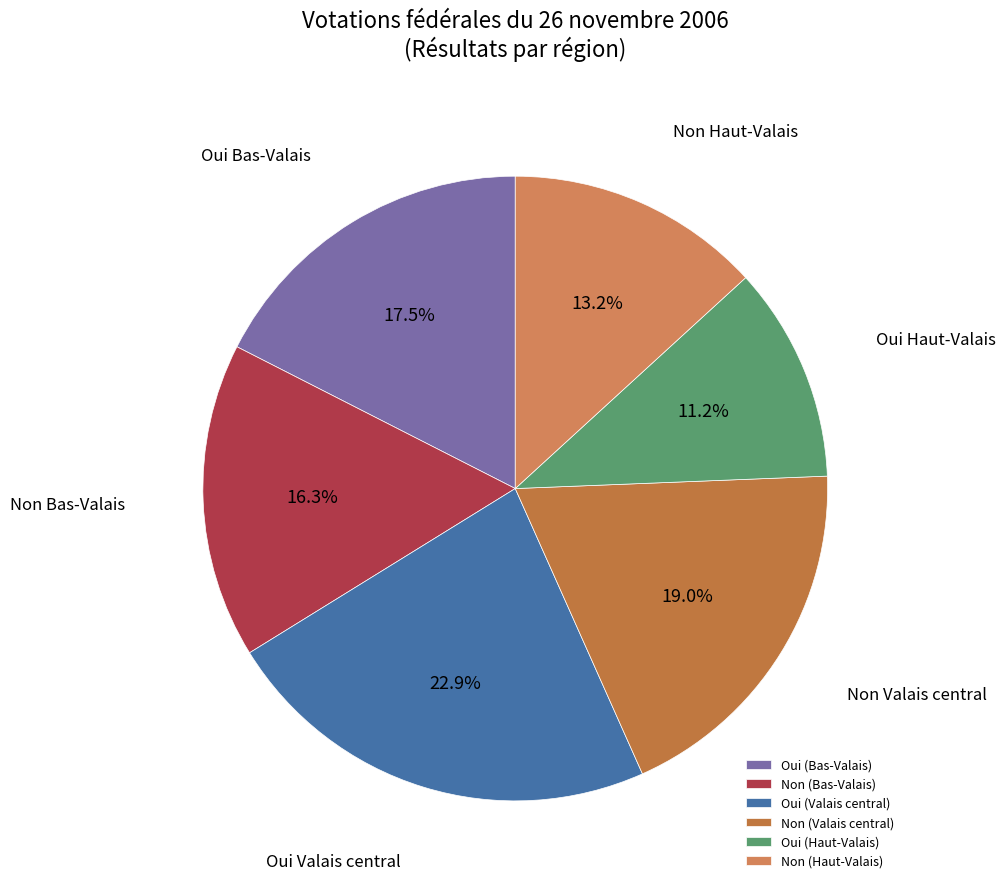

Does Non (Haut-Valais) account for over 50% of the chart?

No